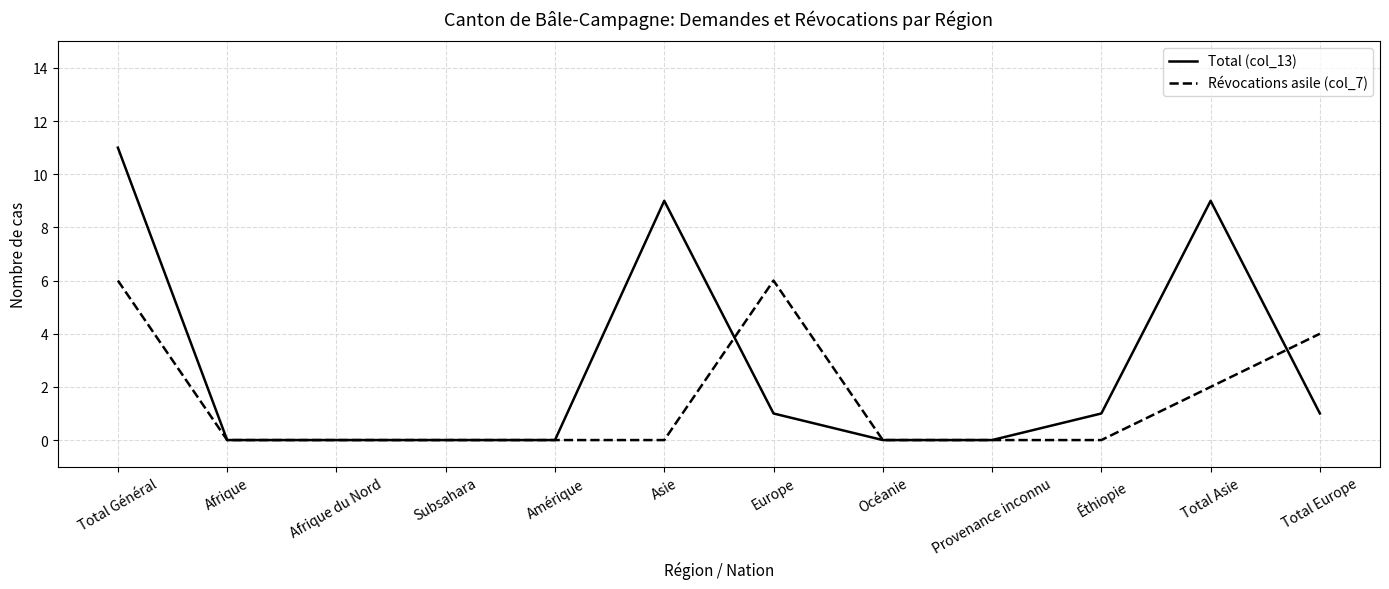

Which series has the largest total across all categories?

Total (col_13)